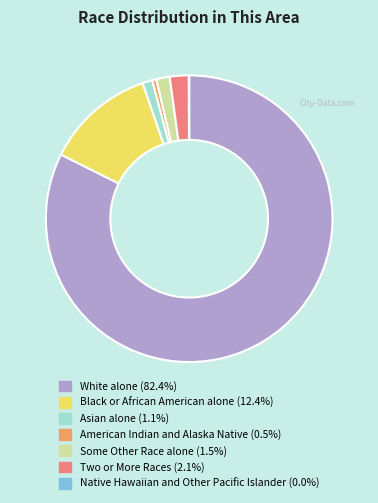

What is the majority slice?

White alone